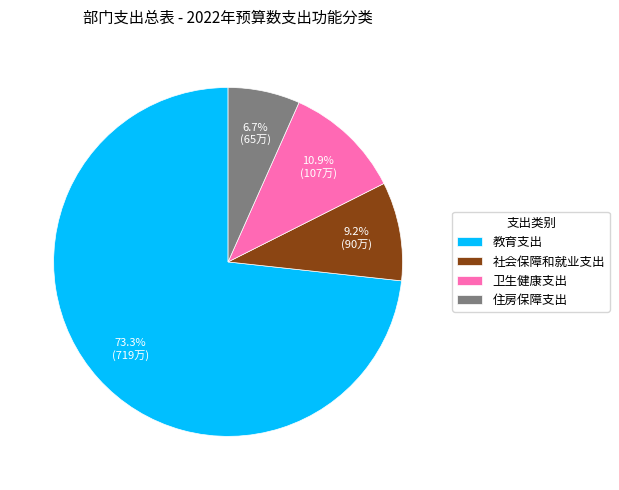

Between 卫生健康支出 and 社会保障和就业支出, which is larger?

卫生健康支出